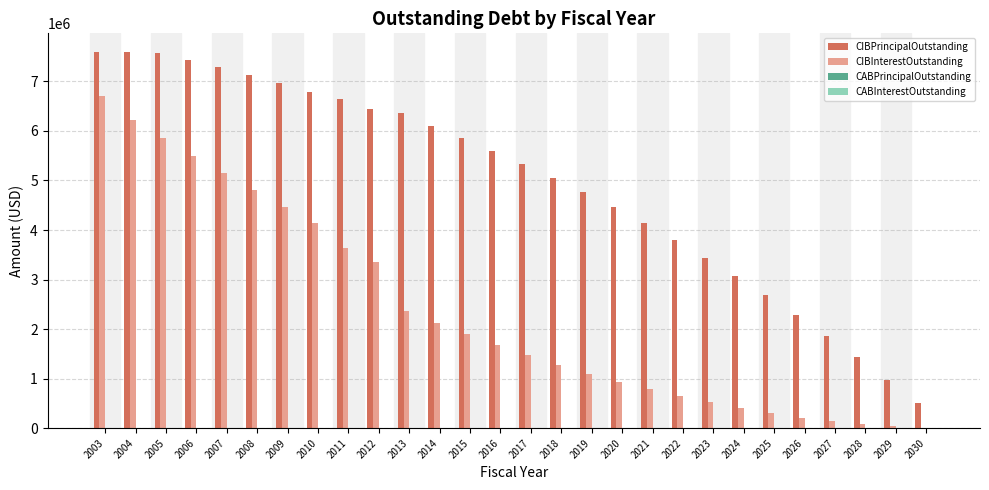

What is the sum of all CIBInterestOutstanding values?

65799584.8